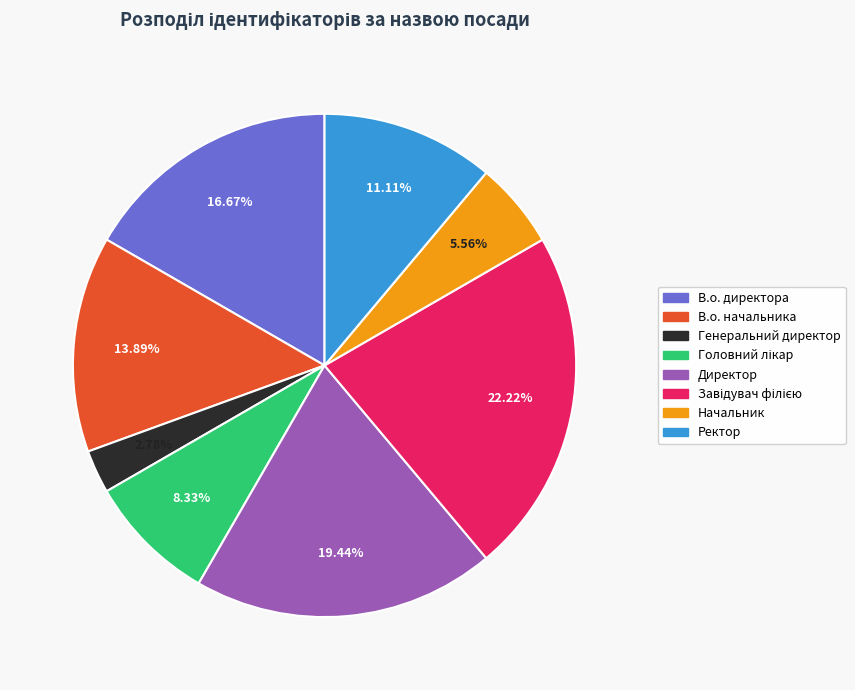

Between Генеральний директор and Начальник, which is larger?

Начальник